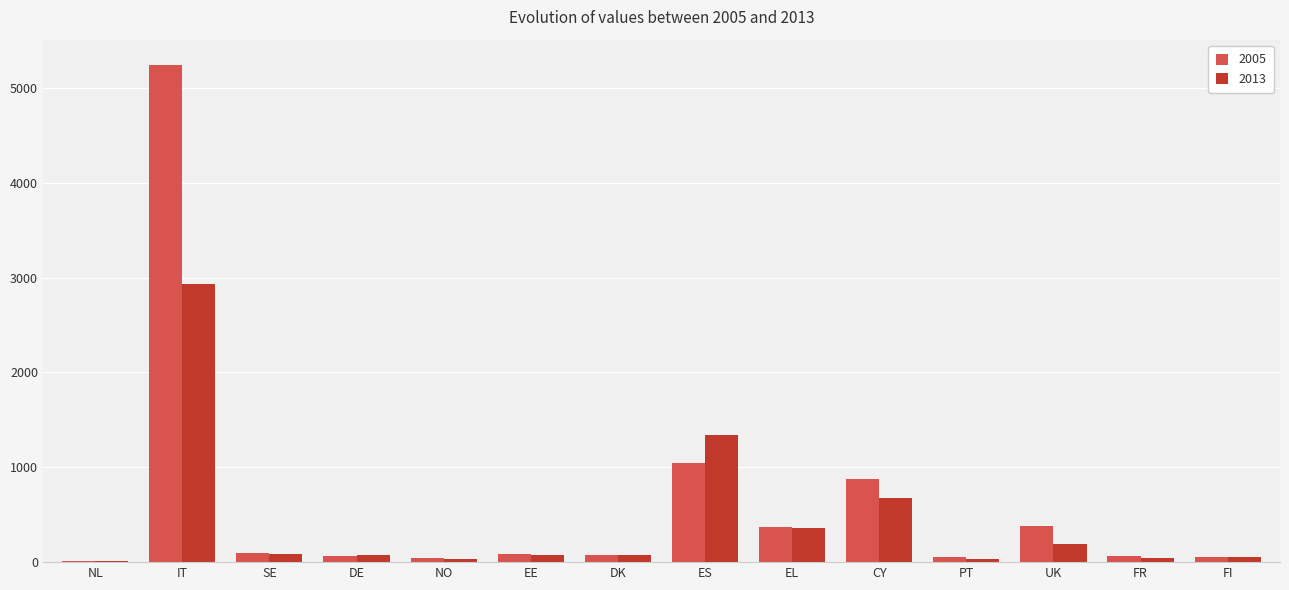

At which label does 2005 reach its peak?

IT